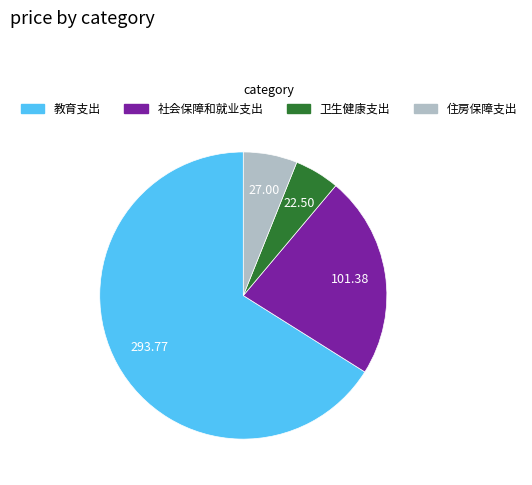

Which slice is the smallest?

卫生健康支出